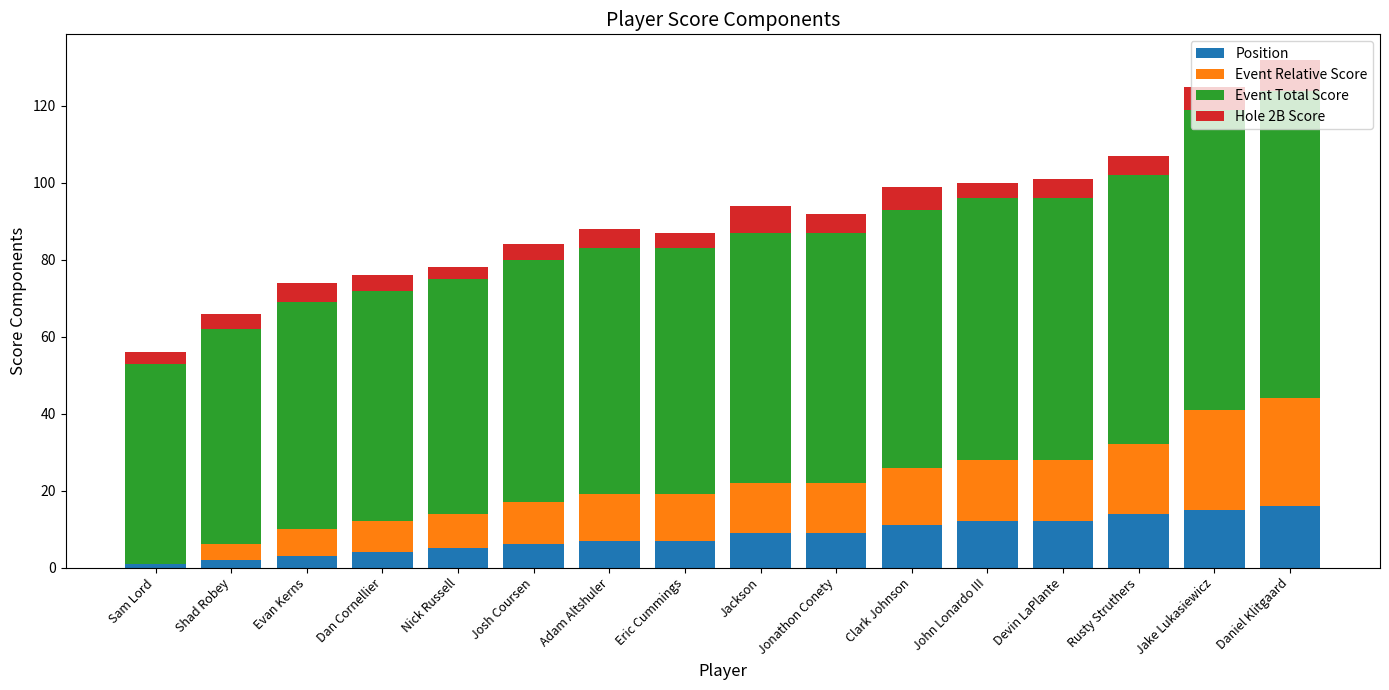

True or false: Position has a value of 7 at John Lonardo III.

False